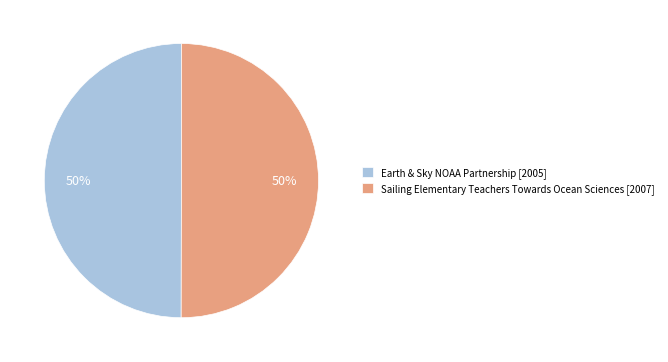

What percentage is the Earth & Sky NOAA Partnership slice, to the nearest percent?

50%